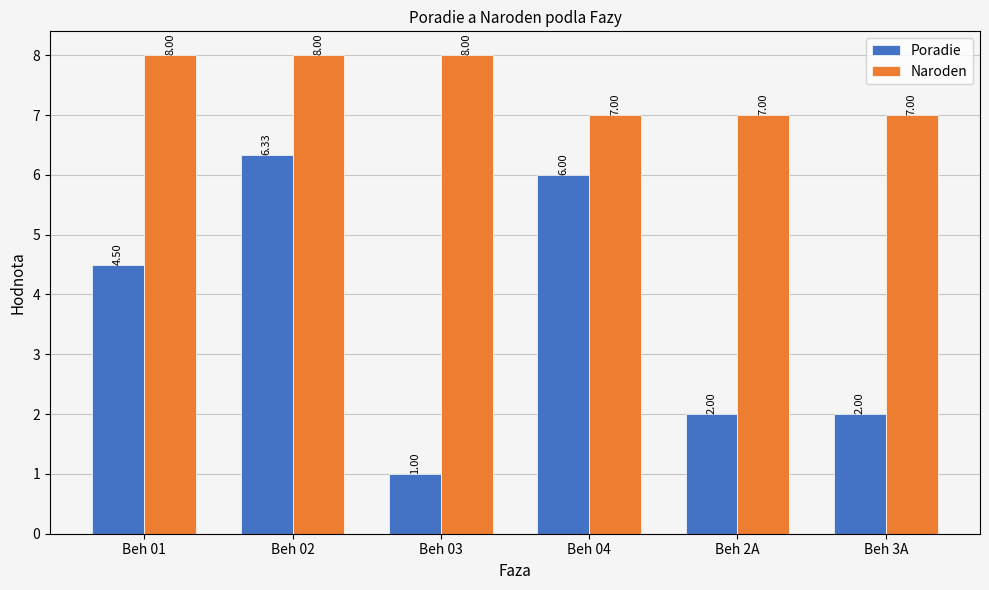

Is it true that Naroden equals 8.0 at Beh 03?

True